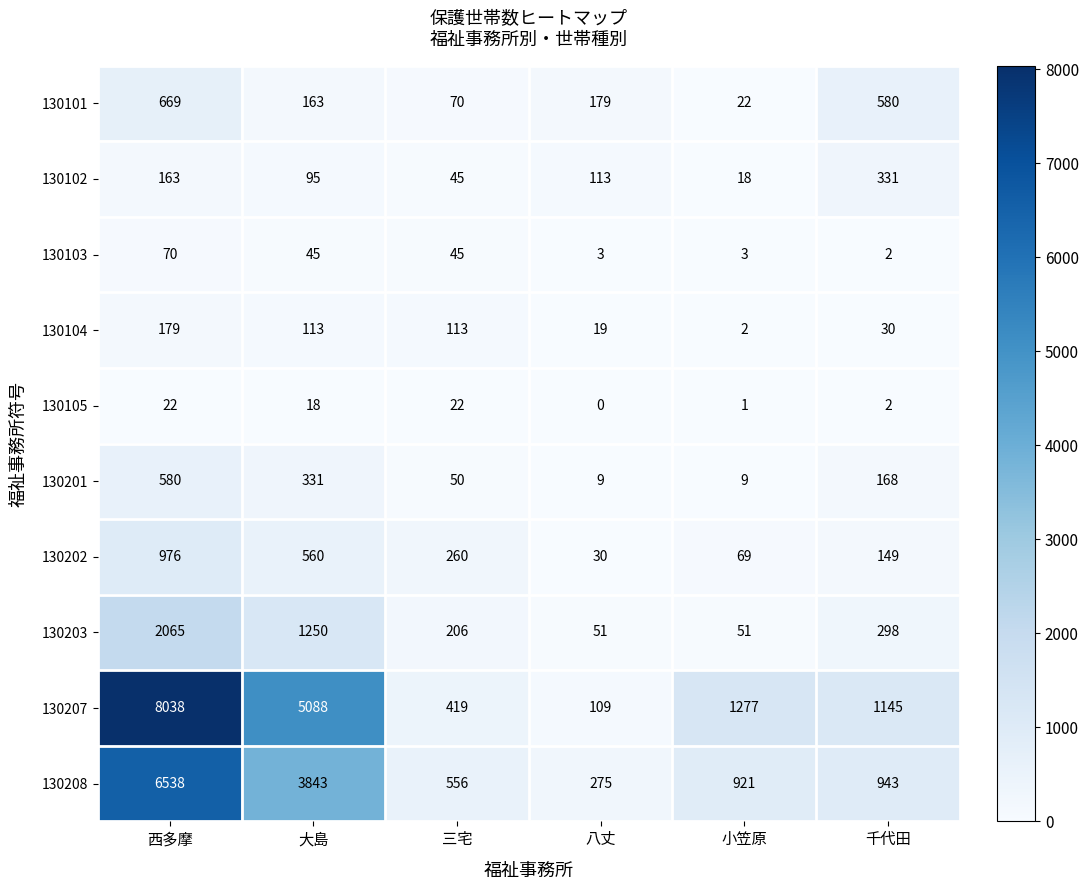

Which series has the largest total across all categories?

130207